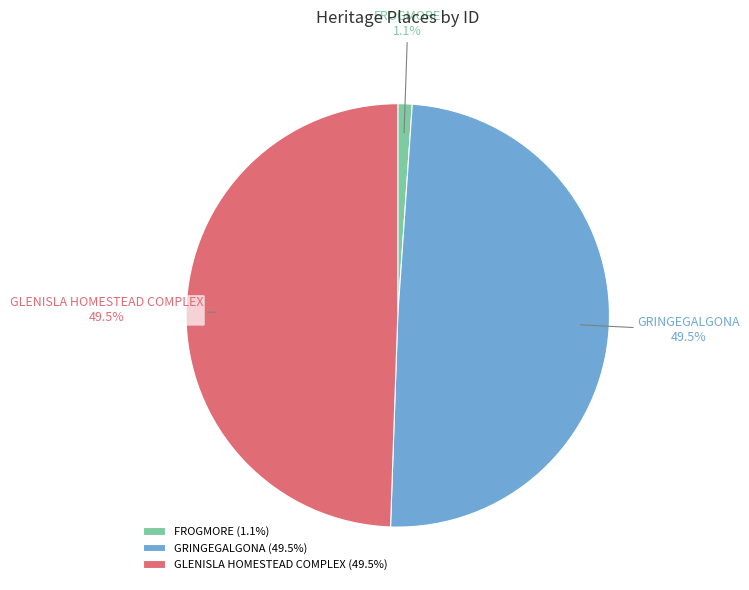

Combined, what portion of the pie is GLENISLA HOMESTEAD COMPLEX and GRINGEGALGONA?

98.9%